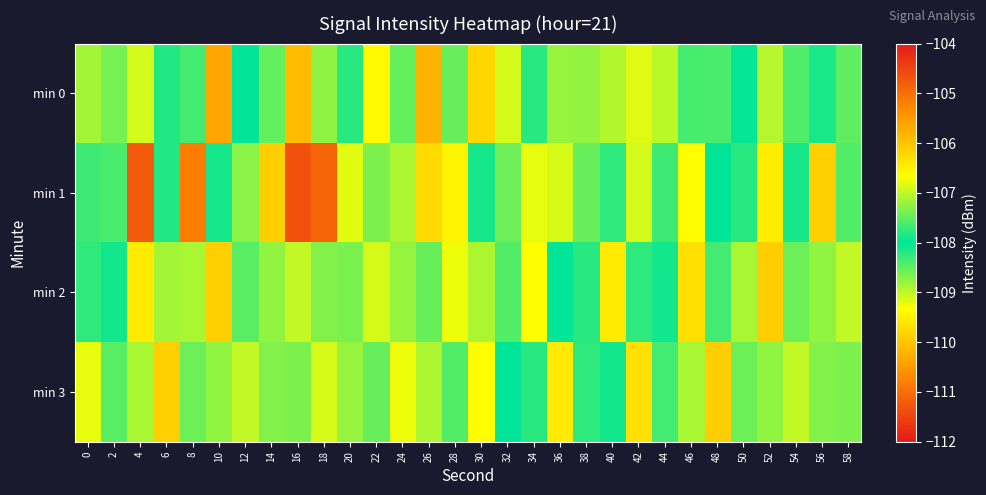

Rank the series at 24 from highest to lowest value.

min 0, min 2, min 1, min 3